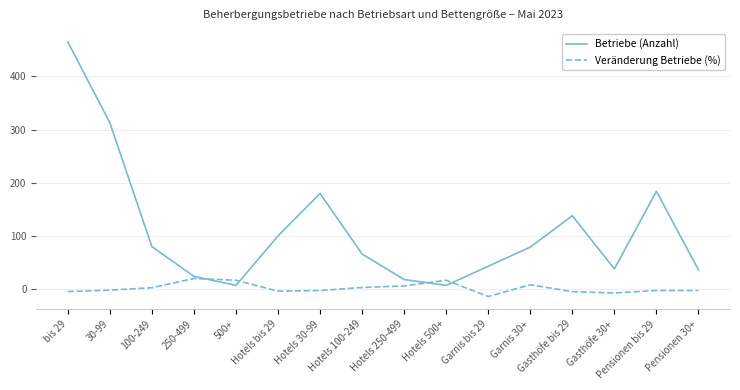

Which label corresponds to the largest value in the chart?

bis 29